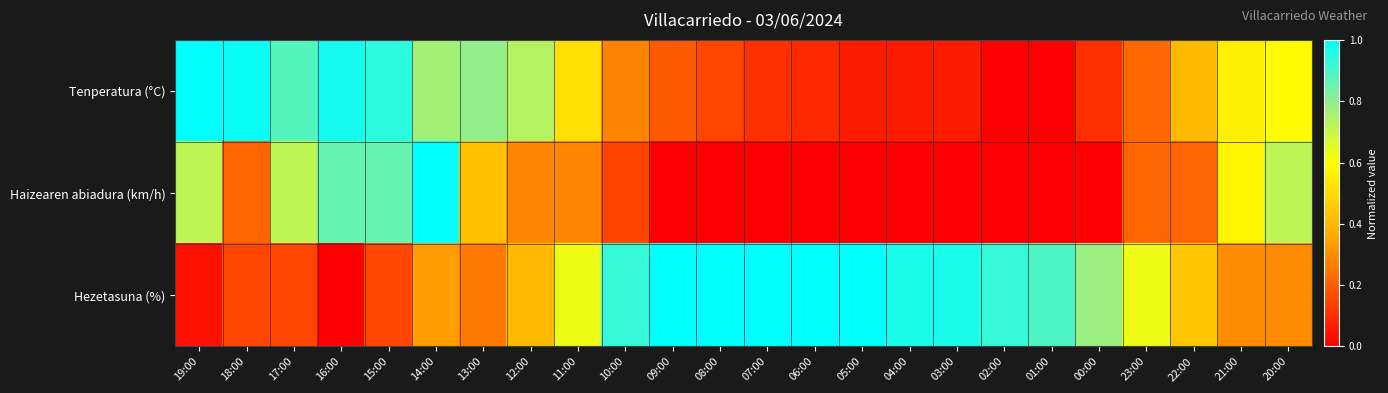

What is the total value across all series at 21:00?

1.4